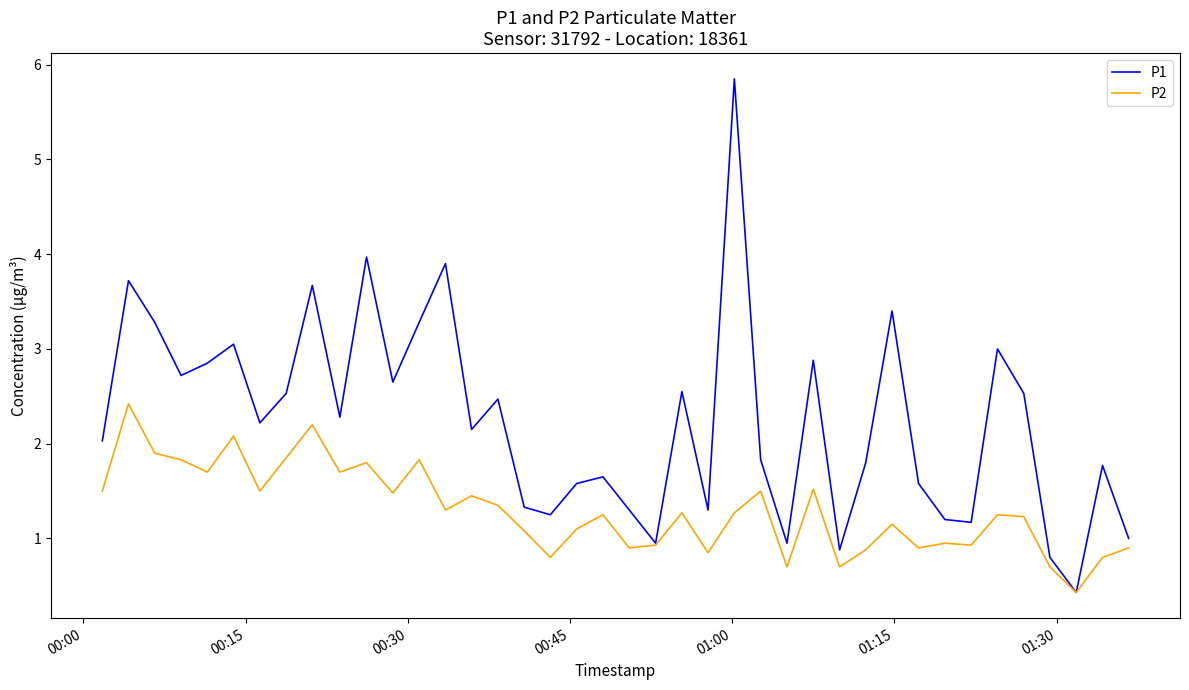

What is the sum of all P1 values?

89.8